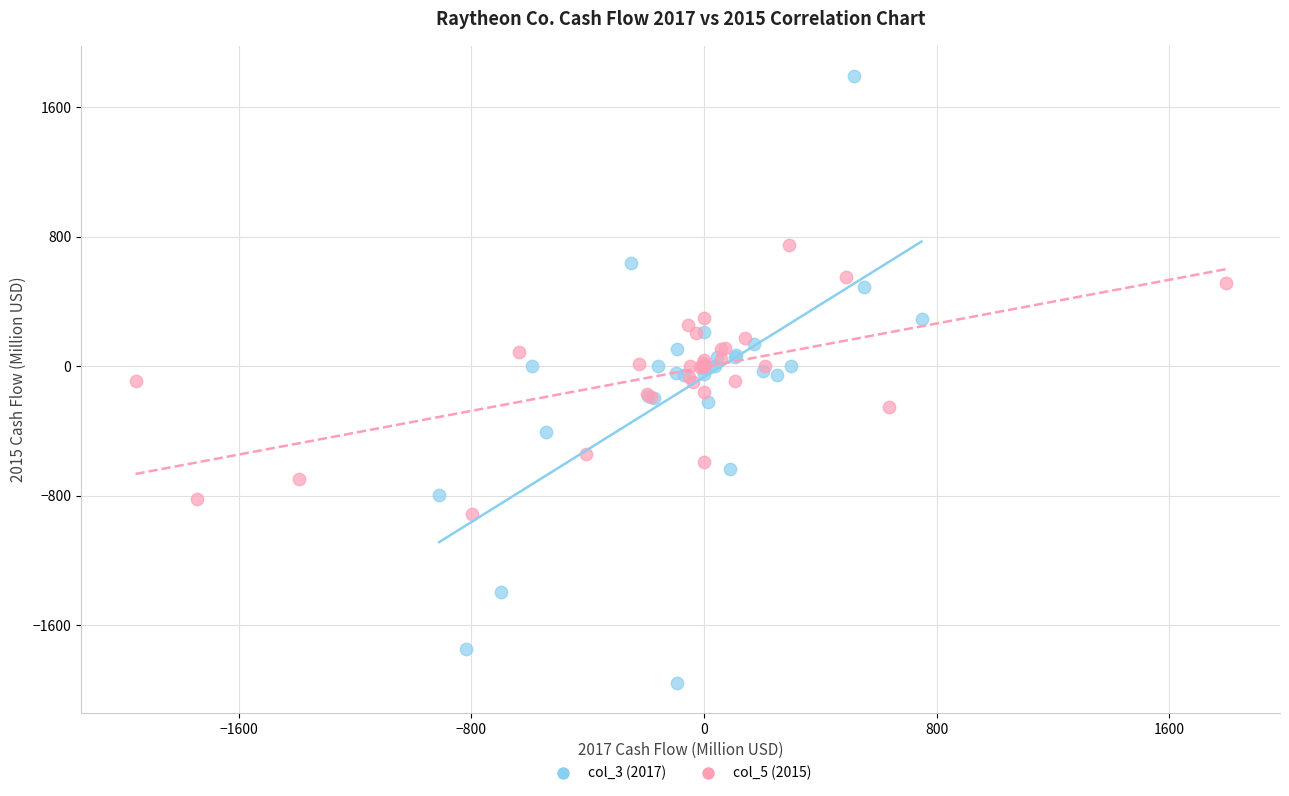

Which series contains the highest Y value?

col_3 (2017)